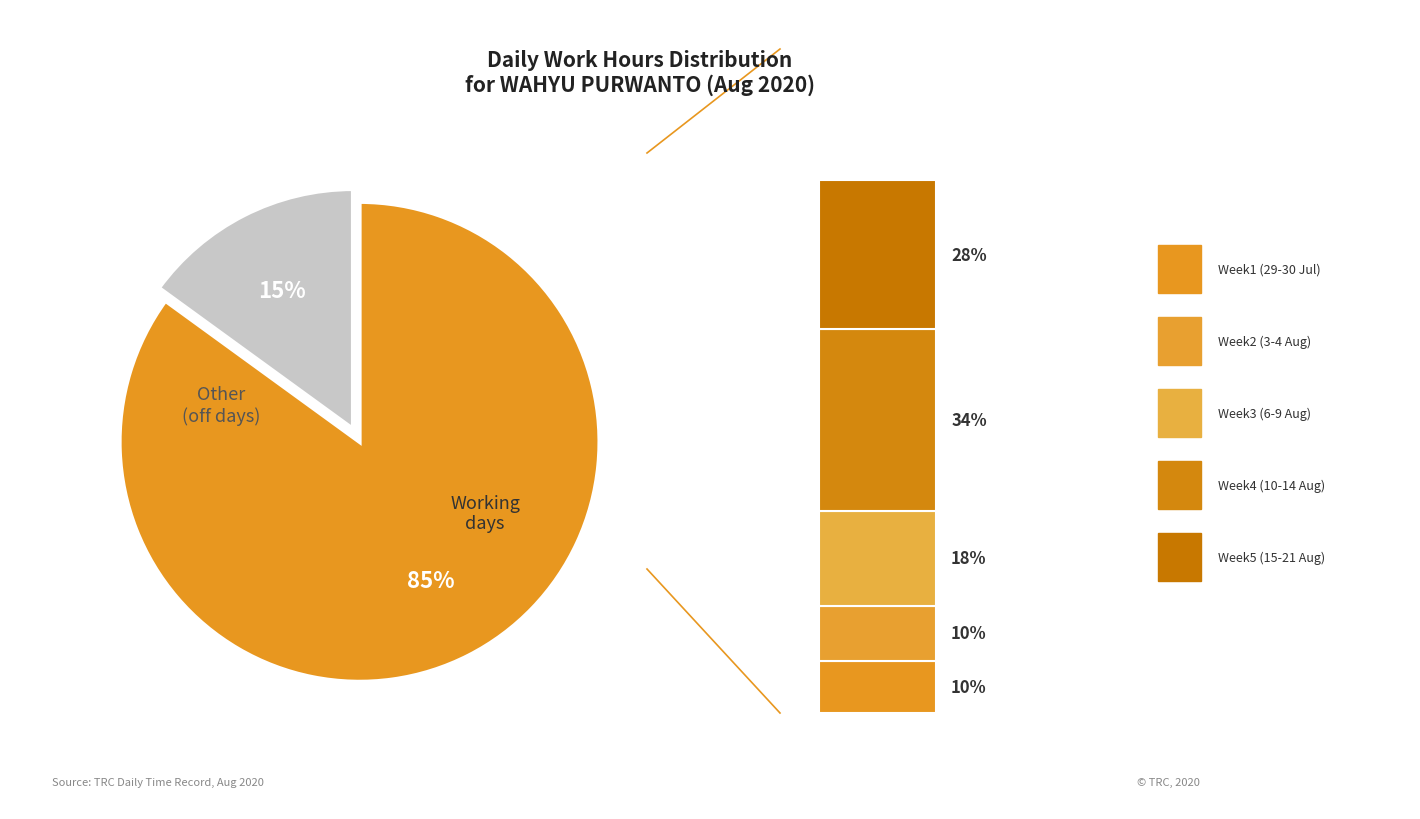

Does Fri 21 account for over 50% of the chart?

No